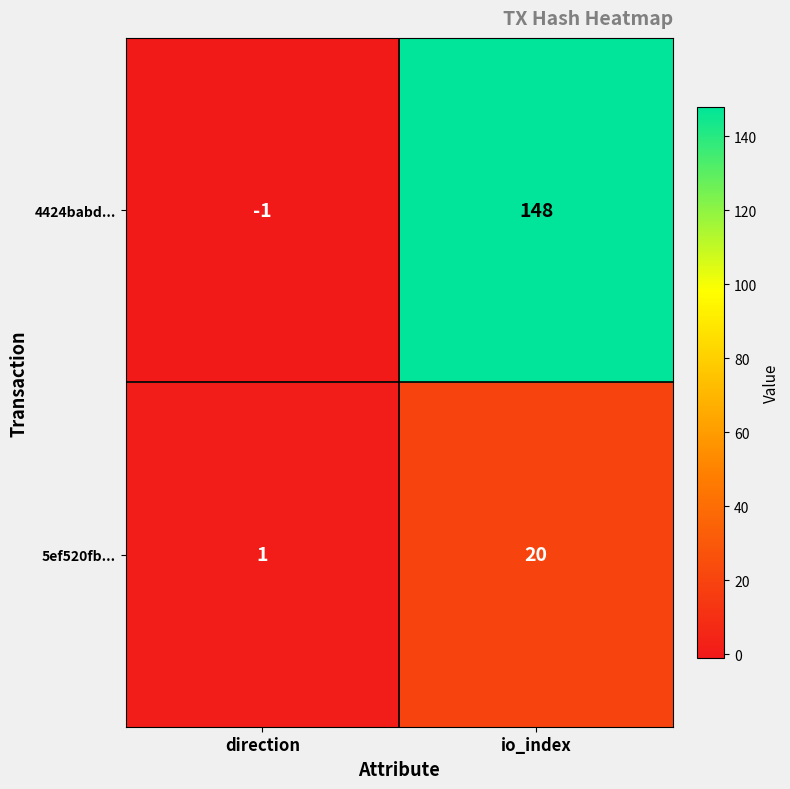

What is the maximum value shown in the chart?

148